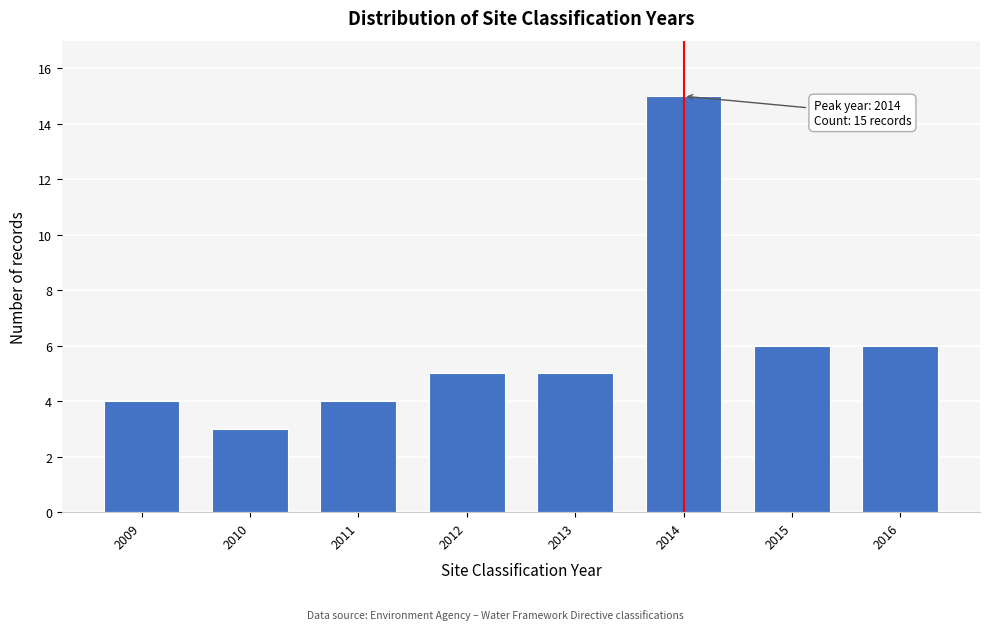

Reading left to right, extract all data points from this chart.

4	3	4	5	5	15	6	6